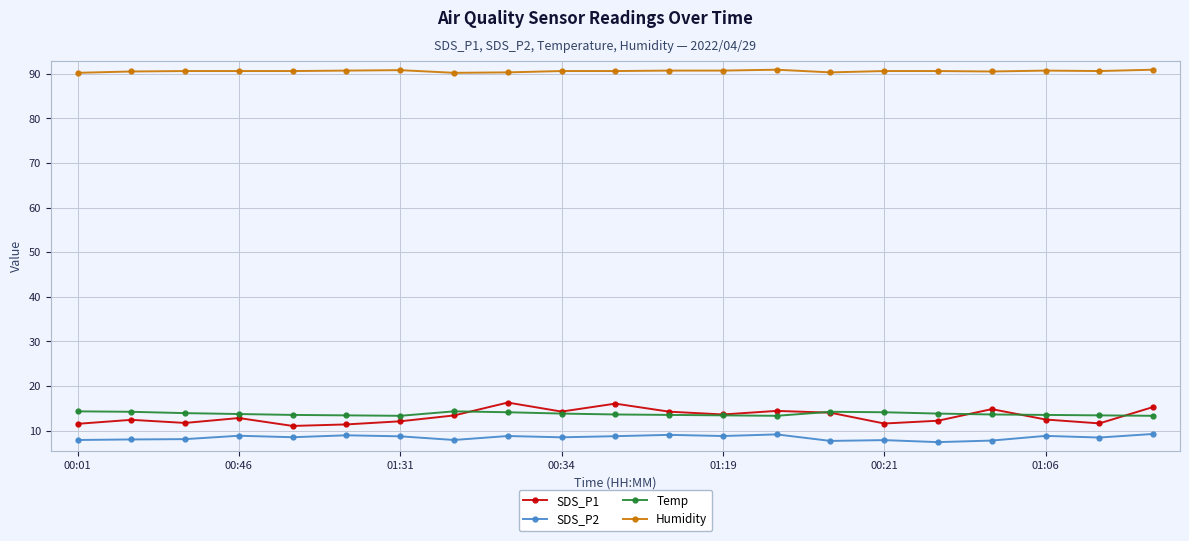

True or false: SDS_P2 and SDS_P1 intersect in this chart.

False